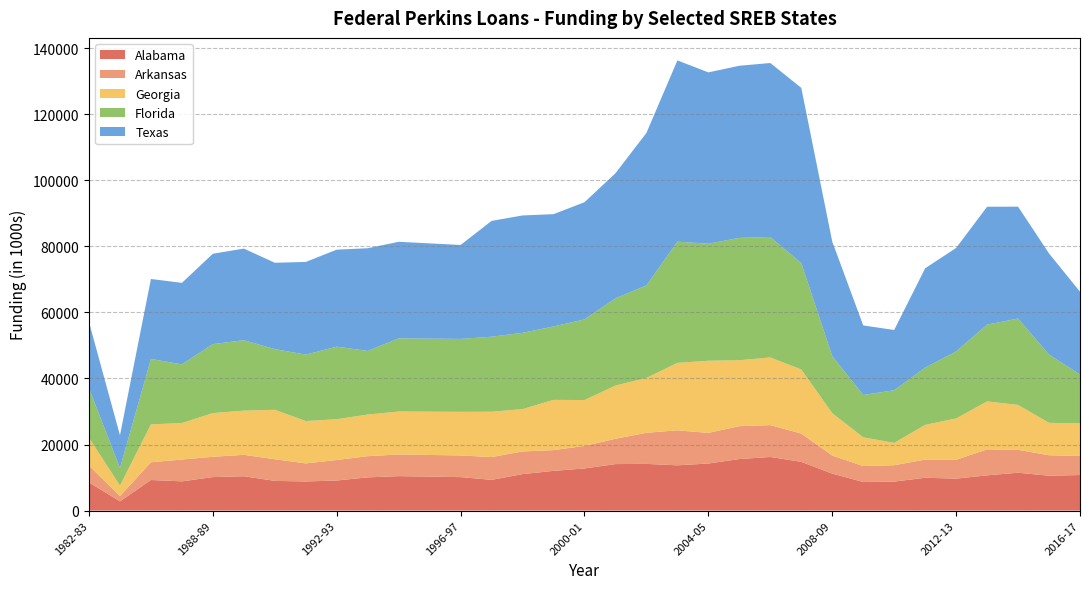

What is the total value across all series at 2004-05?

132702.5